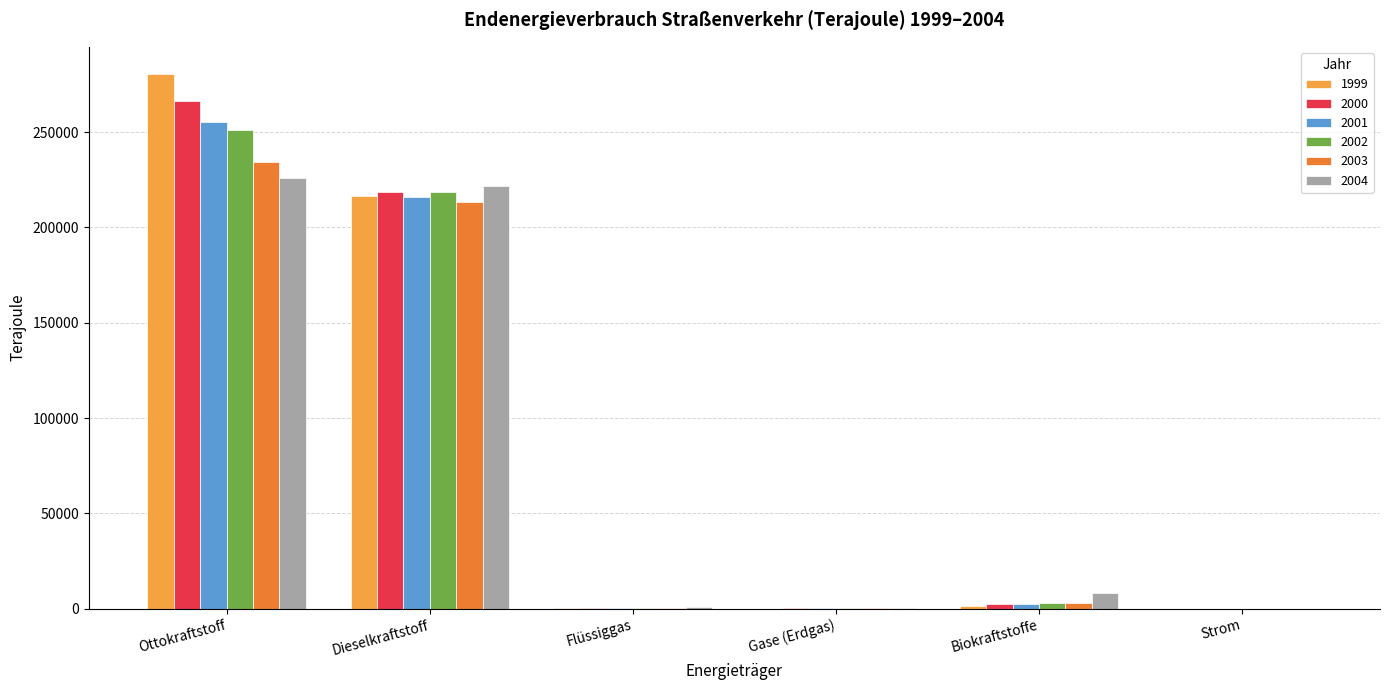

What is the maximum value for 2002?

251025.4